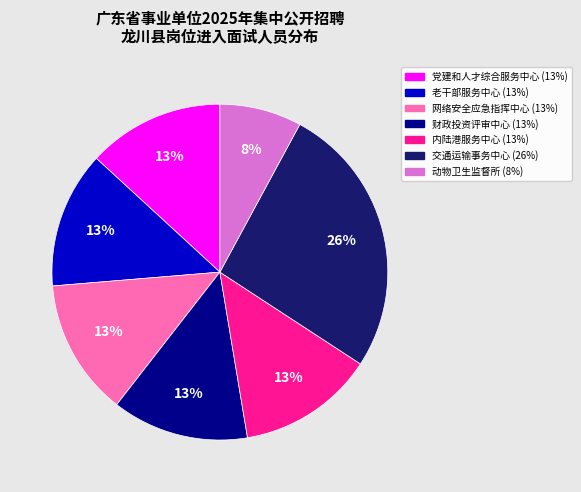

Is there a majority slice in this chart?

No